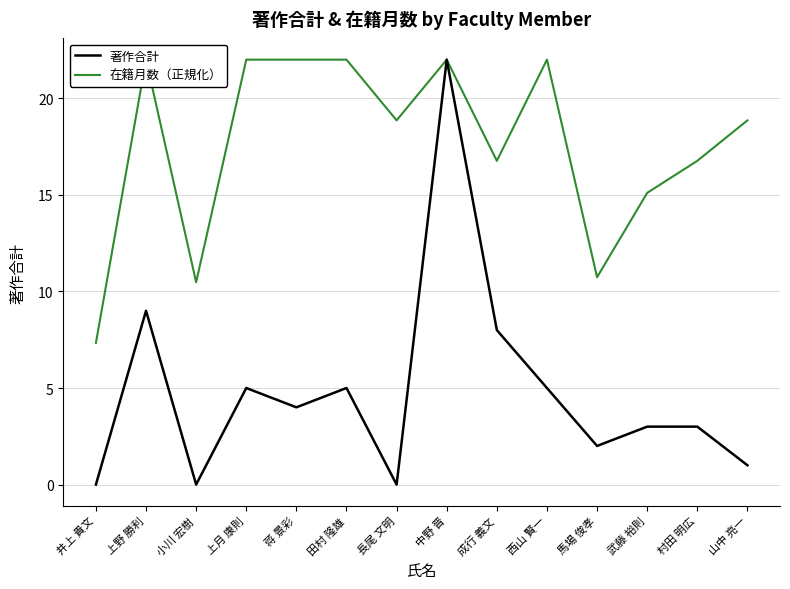

Rank the series by their maximum value, from lowest to highest.

著作合計, 在籍月数（正規化）